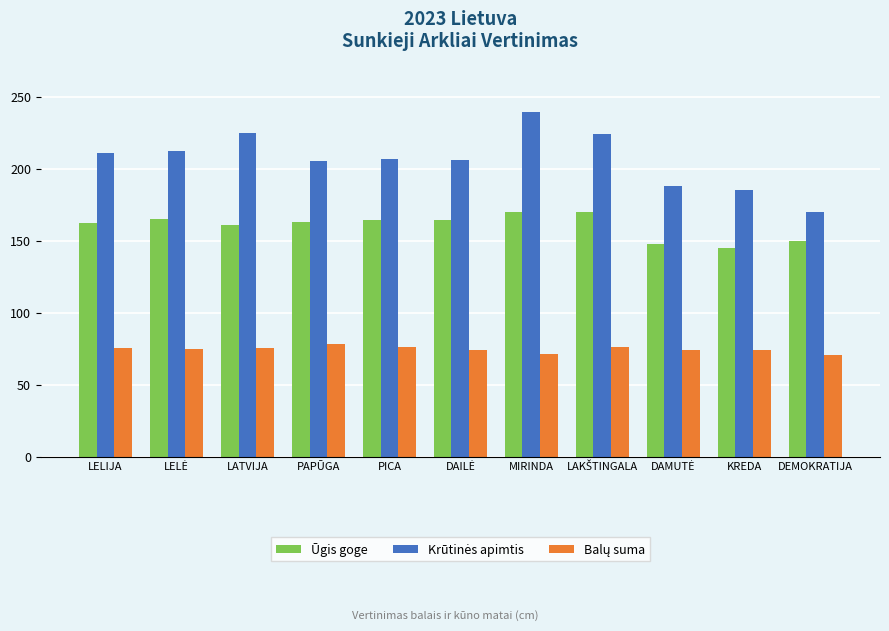

What is the spread (max minus min) of values at PICA?

130.8